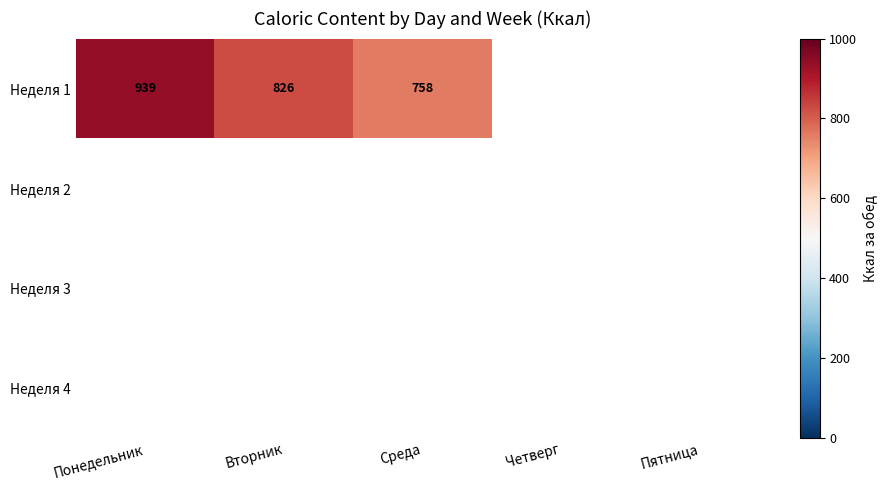

How many data points does each series have?

5